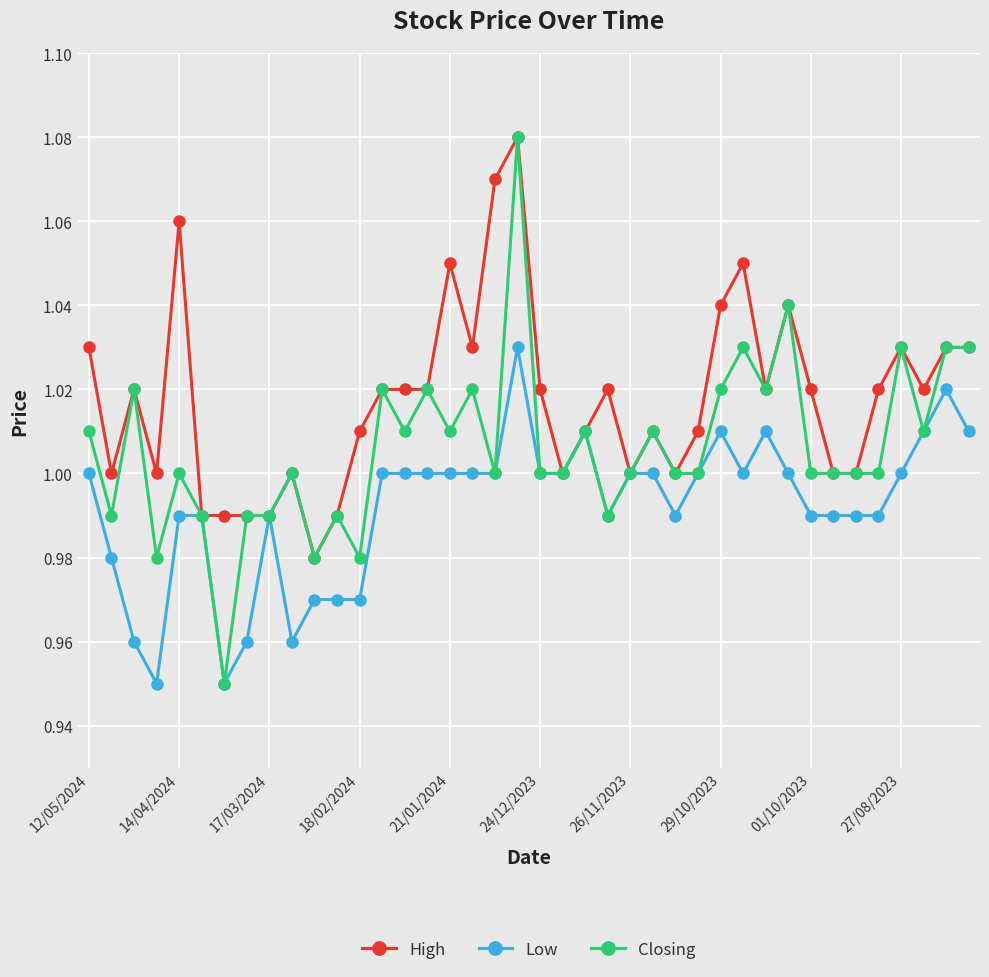

At how many categories does at least one series exceed 0?

40